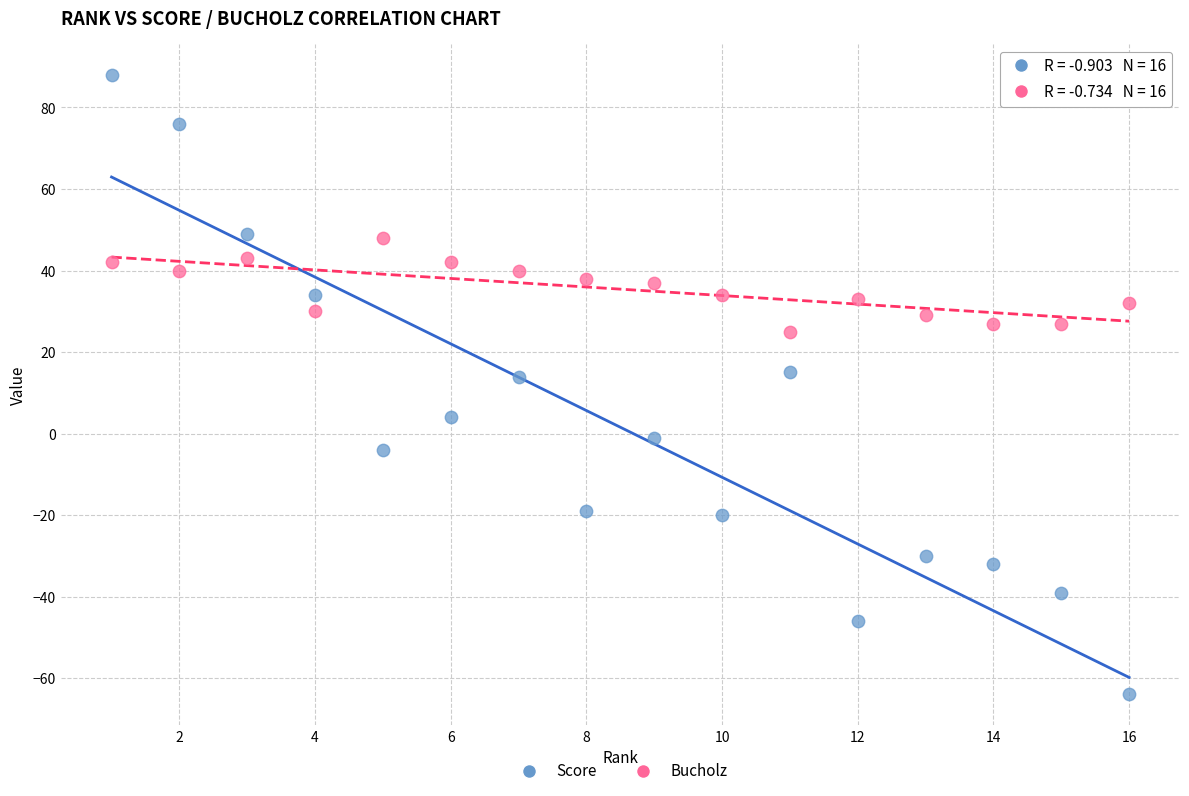

Which series has the widest spread of Y values?

Score